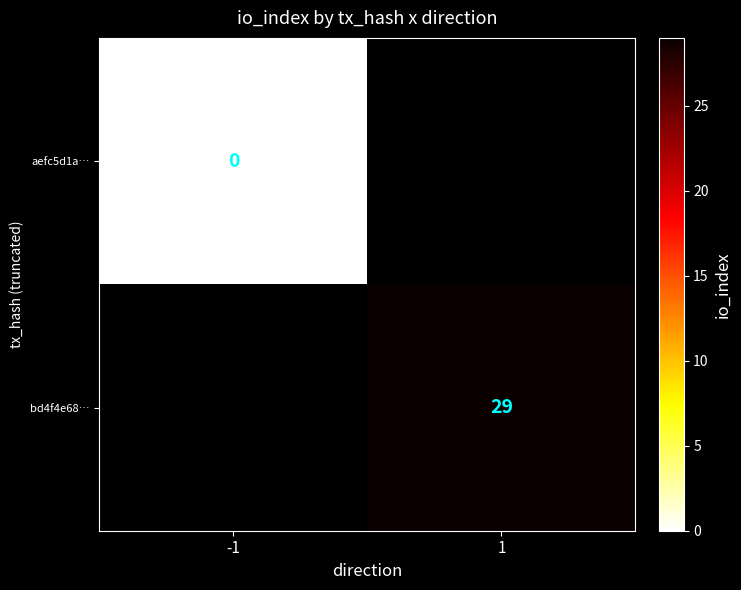

What value does the bd4f4e68… series have at 1?

29.0